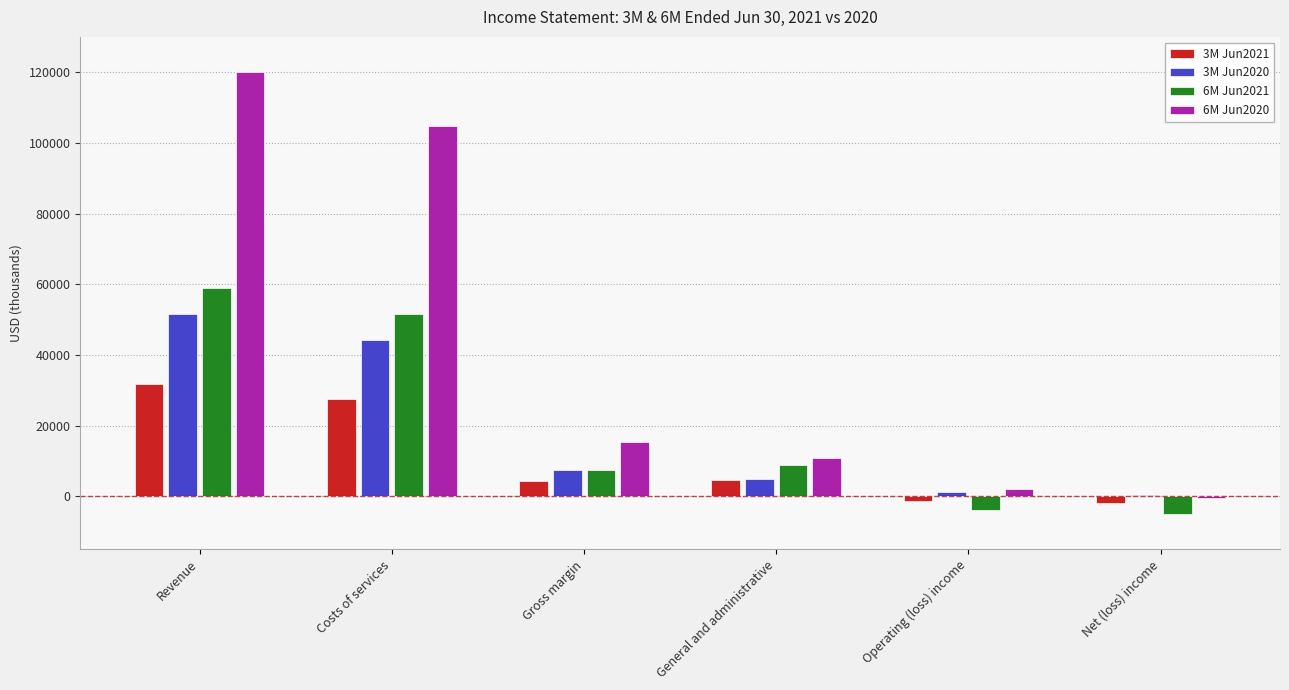

What is the total value across all series at Gross margin?

34419